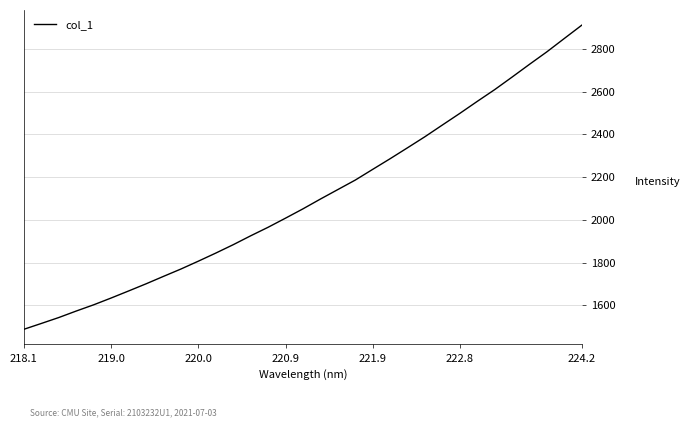

Does the chart have visible grid lines?

Yes